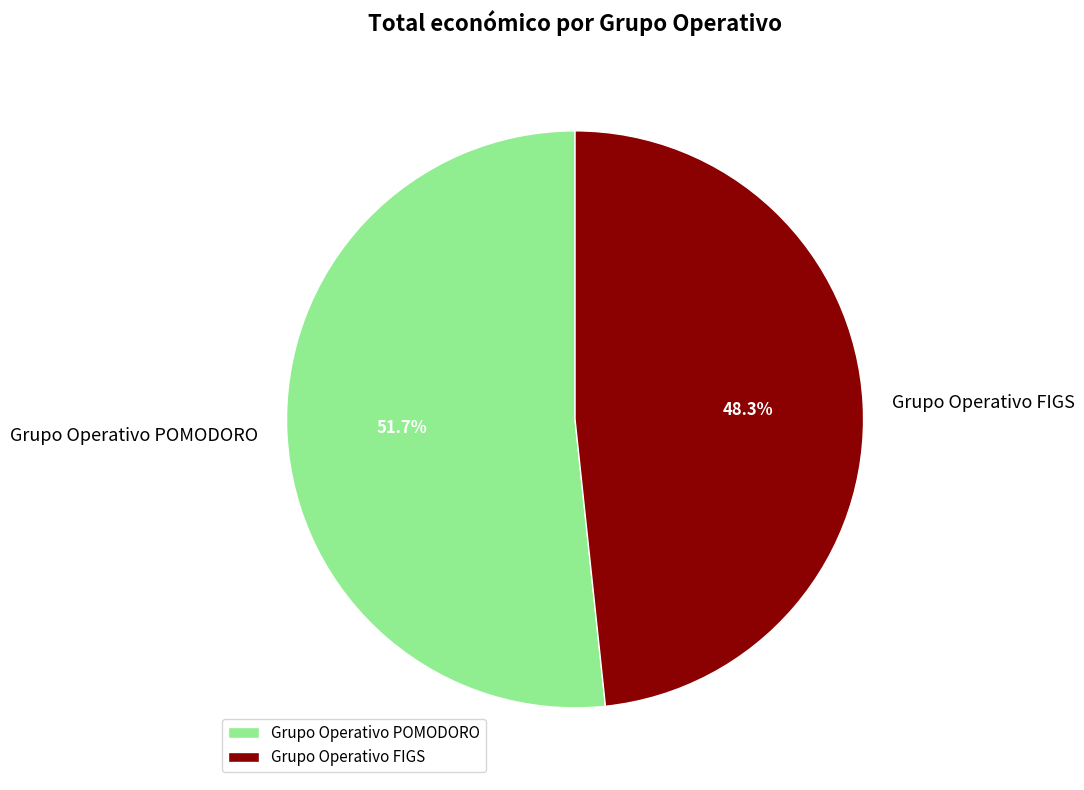

Combined, do Grupo Operativo FIGS and Grupo Operativo POMODORO account for over 50%?

Yes